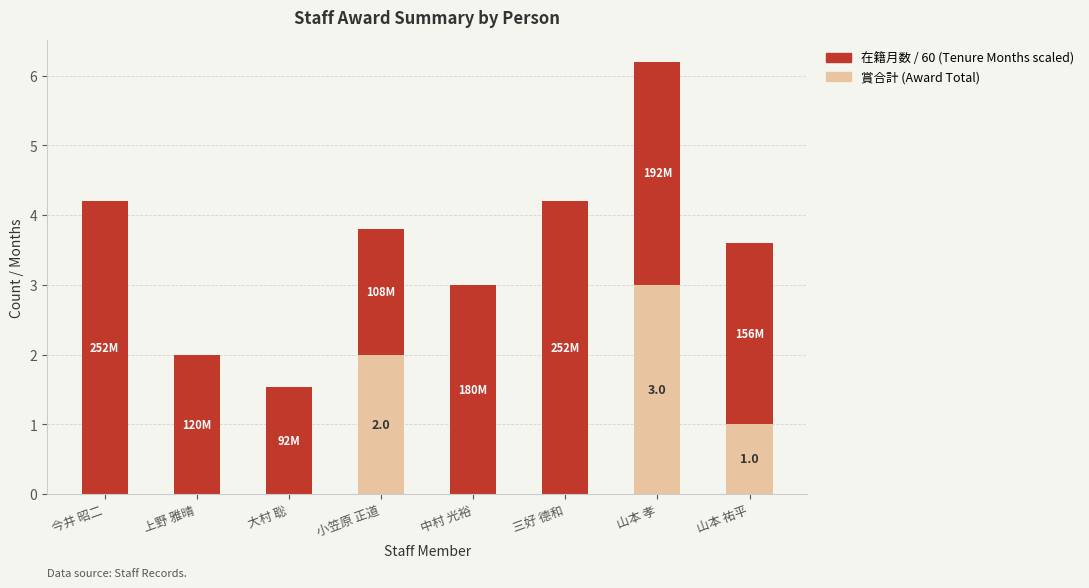

What is the sum of the 賞合計 (Award Total) values at 小笠原 正道 and 山本 孝?

5.0